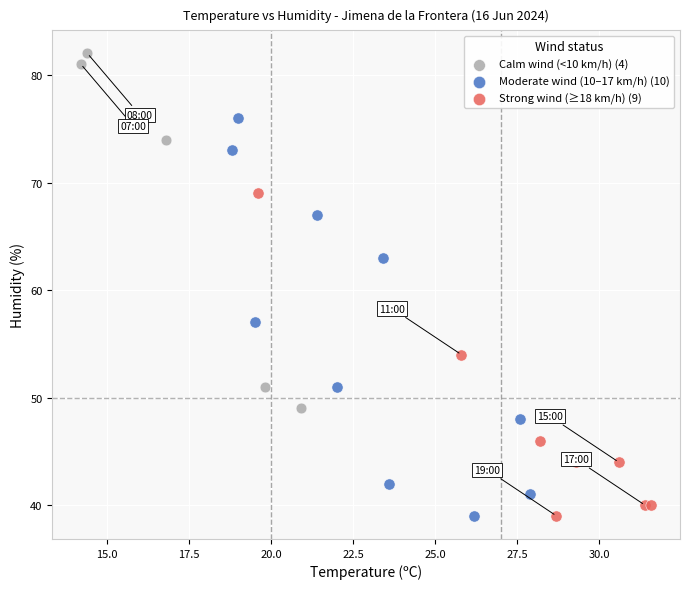

Which series reaches the maximum Y coordinate?

Calm wind (<10 km/h) (4)